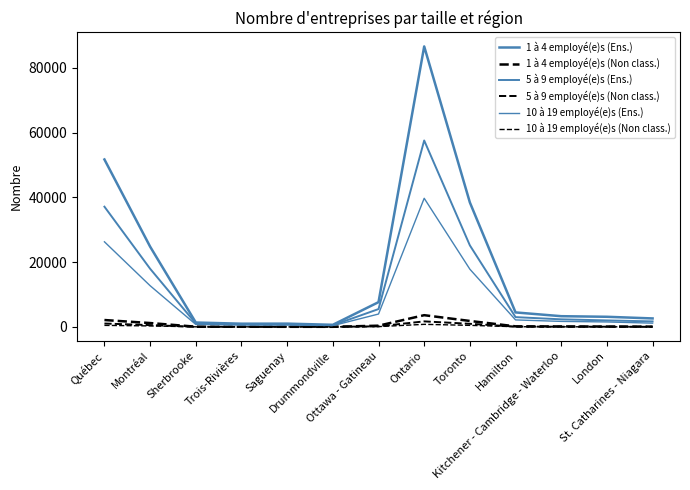

How many interior local peaks does the 10 à 19 employé(e)s (Ens.) series have?

1